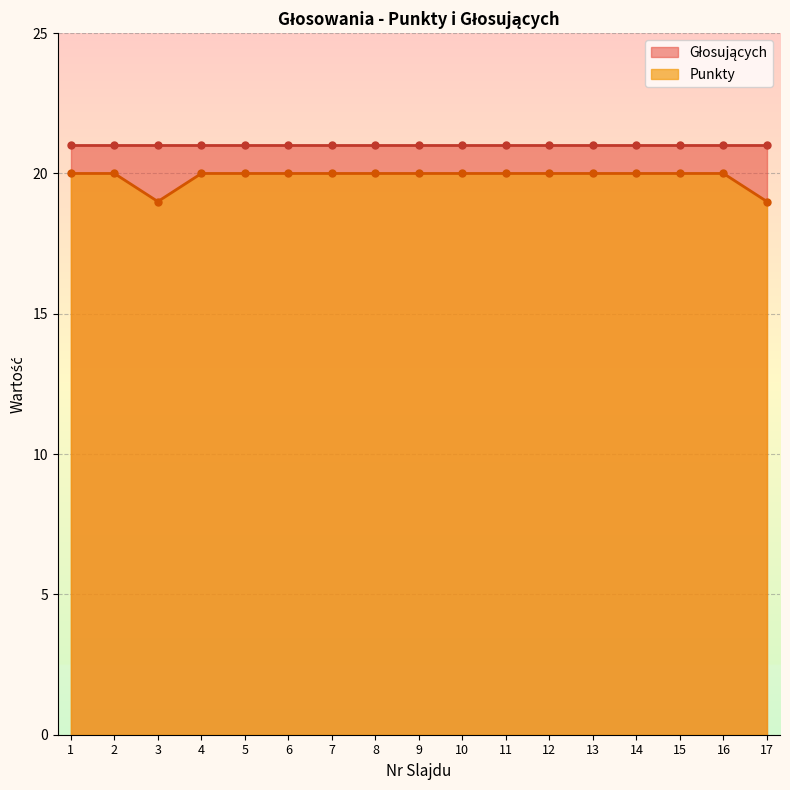

Rank the categories by value from highest to lowest.

1, 2, 4, 5, 6, 7, 8, 9, 10, 11, 12, 13, 14, 15, 16, 3, 17